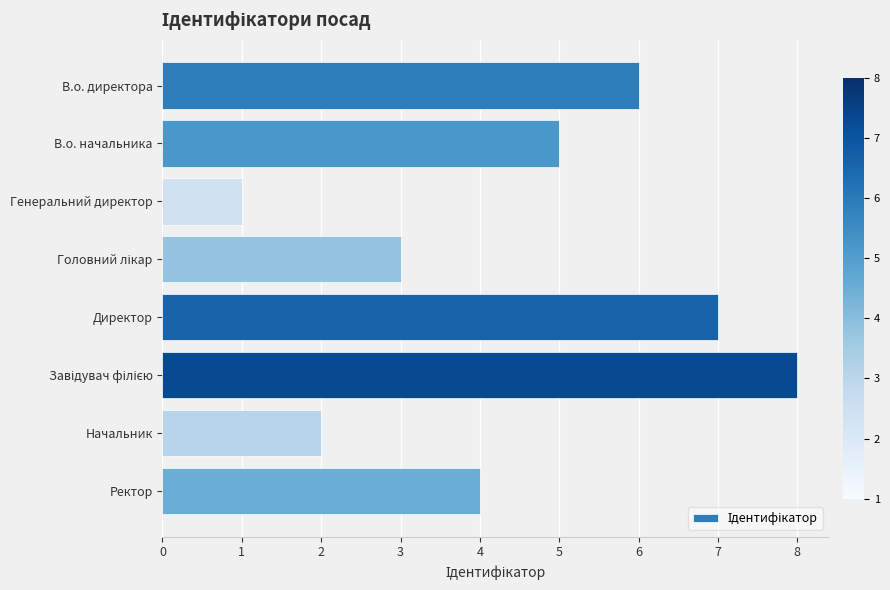

True or false: the data shows 6 at В.о. директора.

True